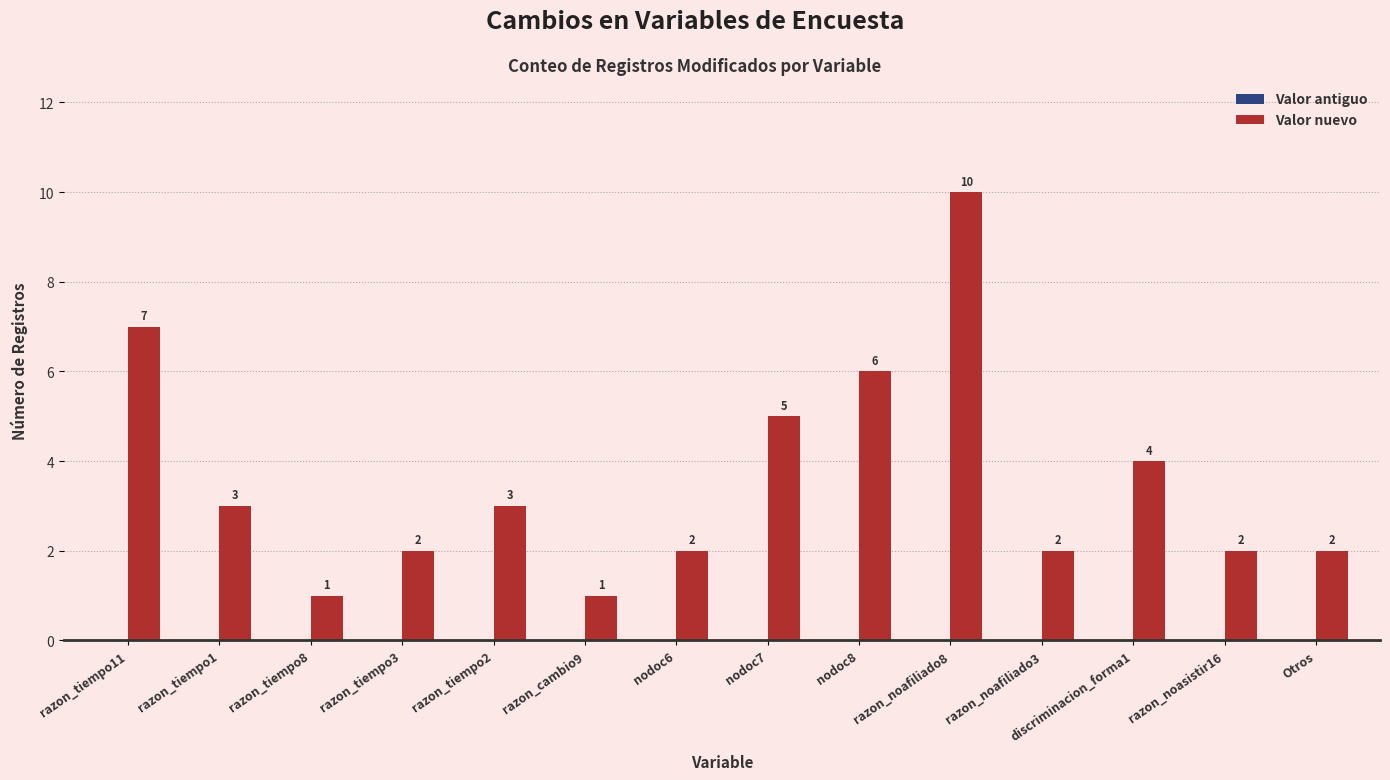

Which category has the highest value across all series?

razon_noafiliado8